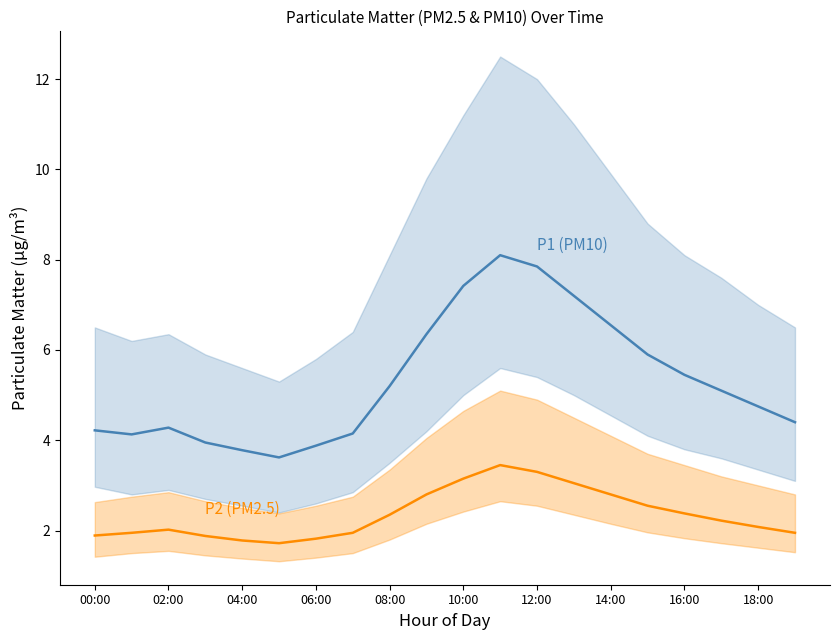

Reading left to right, transcribe all the data shown in this chart.

P1 (PM10): 4.2	4.1	4.3	4.0	3.8	3.6	3.9	4.2	5.2	6.3	7.4	8.1	7.8	7.2	6.5	5.9	5.5	5.1	4.8	4.4
P2 (PM2.5): 1.9	1.9	2.0	1.9	1.8	1.7	1.8	1.9	2.4	2.8	3.1	3.5	3.3	3.0	2.8	2.5	2.4	2.2	2.1	1.9